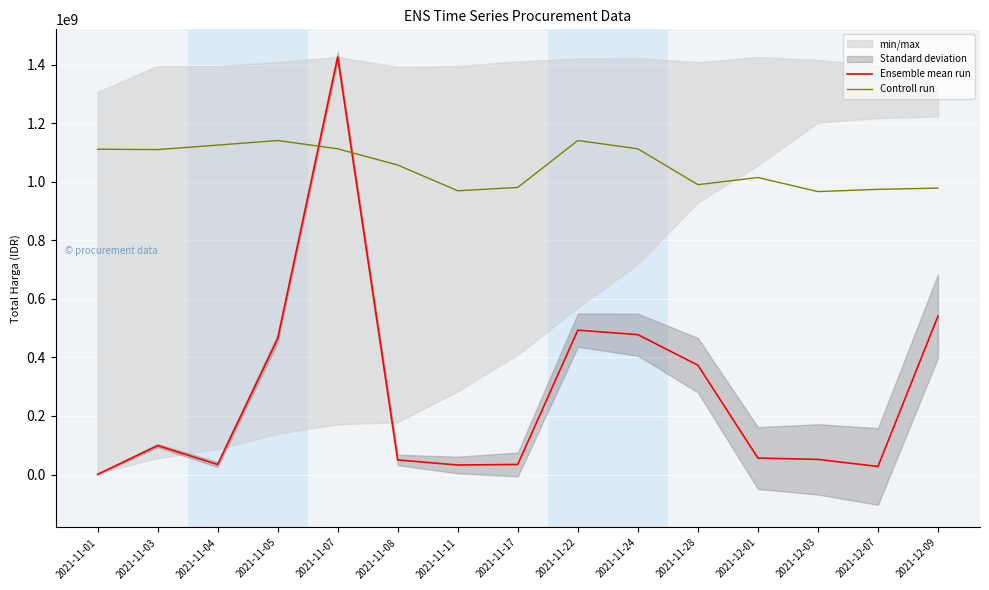

How many lines are shown in the chart?

2